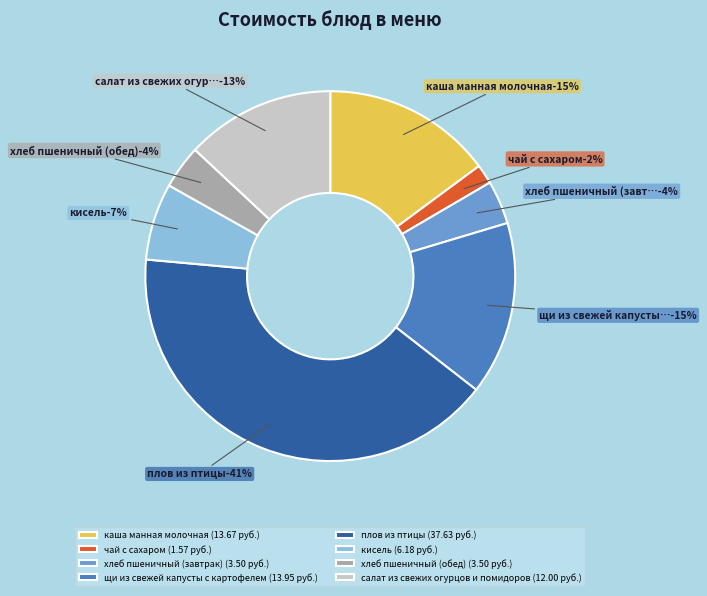

Rank the categories by value from lowest to highest.

чай с сахаром, хлеб пшеничный (завтрак), хлеб пшеничный (обед), кисель, салат из свежих огурцов и помидоров, каша манная молочная, щи из свежей капусты с картофелем, плов из птицы